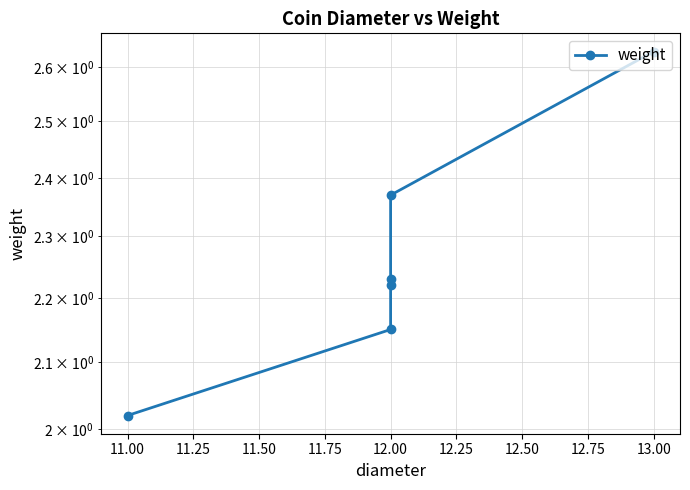

Reading left to right, list all the values displayed in this chart.

2.0	2.1	2.2	2.2	2.4	2.6